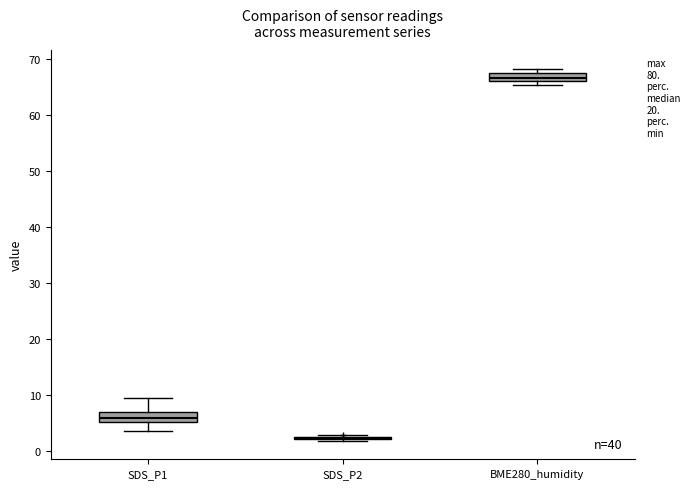

Where does the lower whisker of the box for SDS_P1 end on the y-axis? The values are not printed on the chart, so give them approximately, as read against the axis.

4